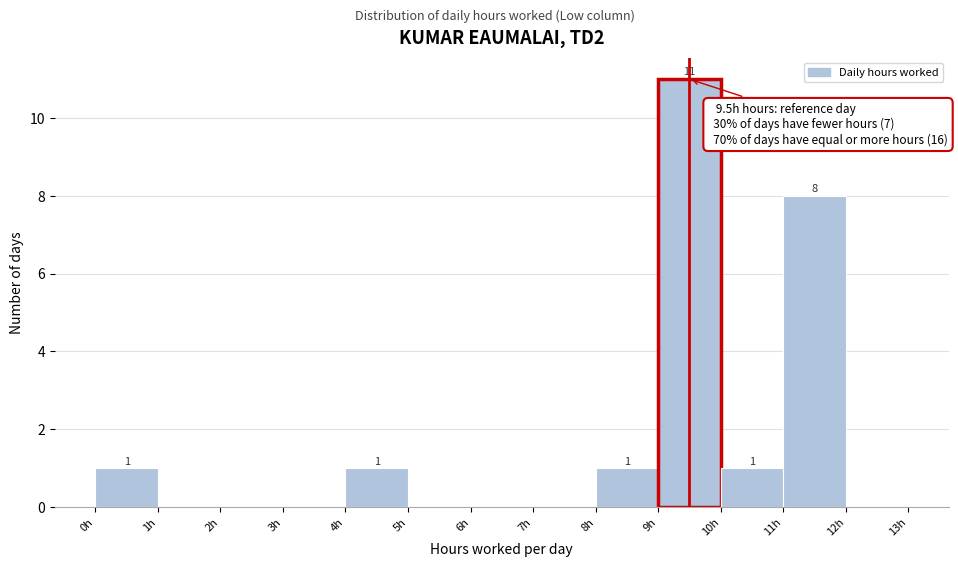

Over which range of the x-axis is the bar tallest?

9 to 10